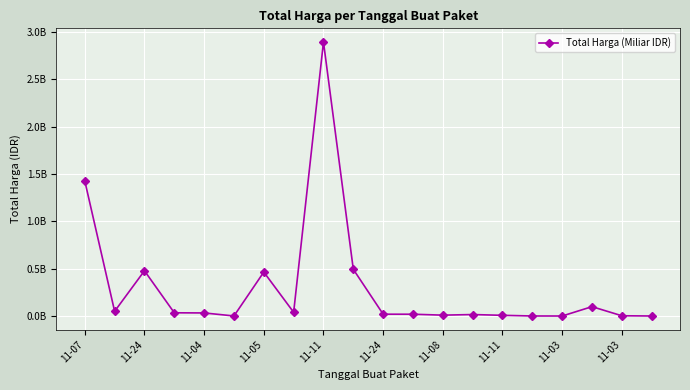

Does the chart have visible grid lines?

Yes